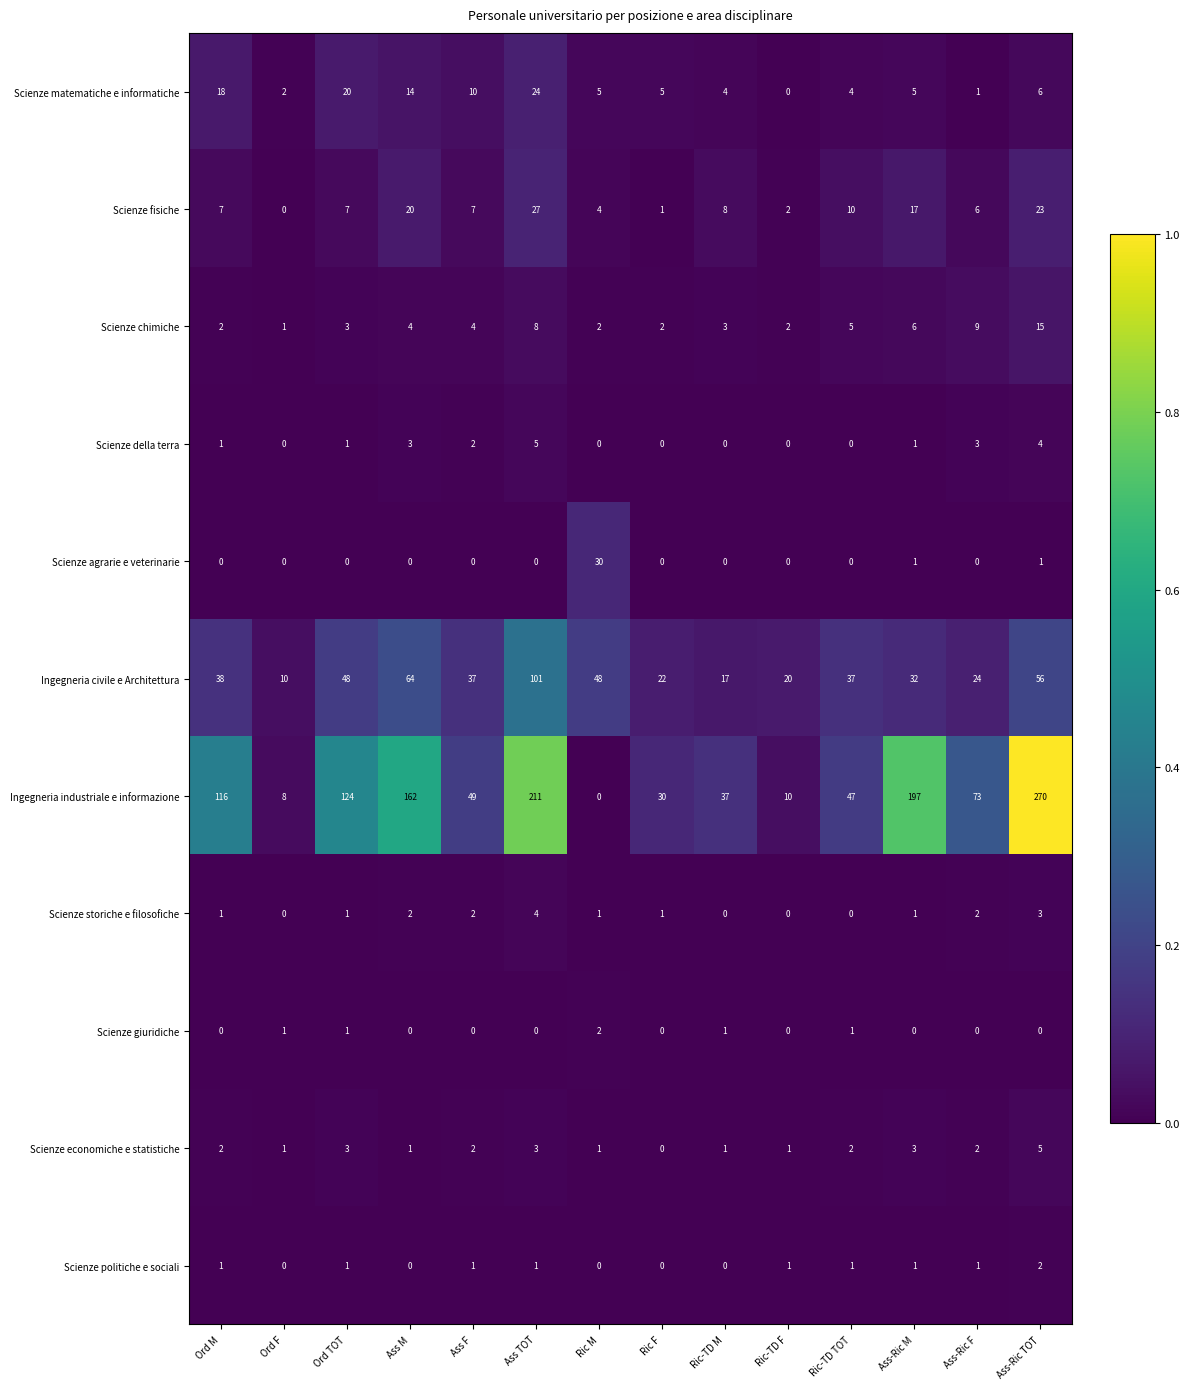

Between Ass M and Ass F, which series saw the biggest shift?

Ingegneria industriale e informazione